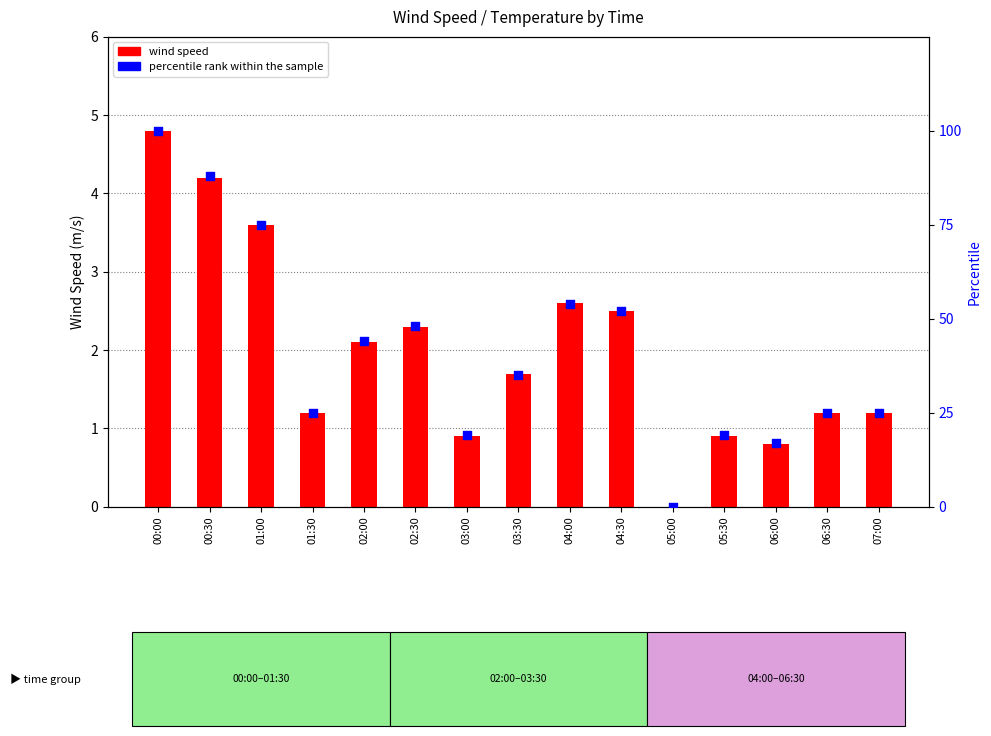

Is the value of wind speed at 07:00 greater than the value of percentile rank within the sample at 00:00?

No